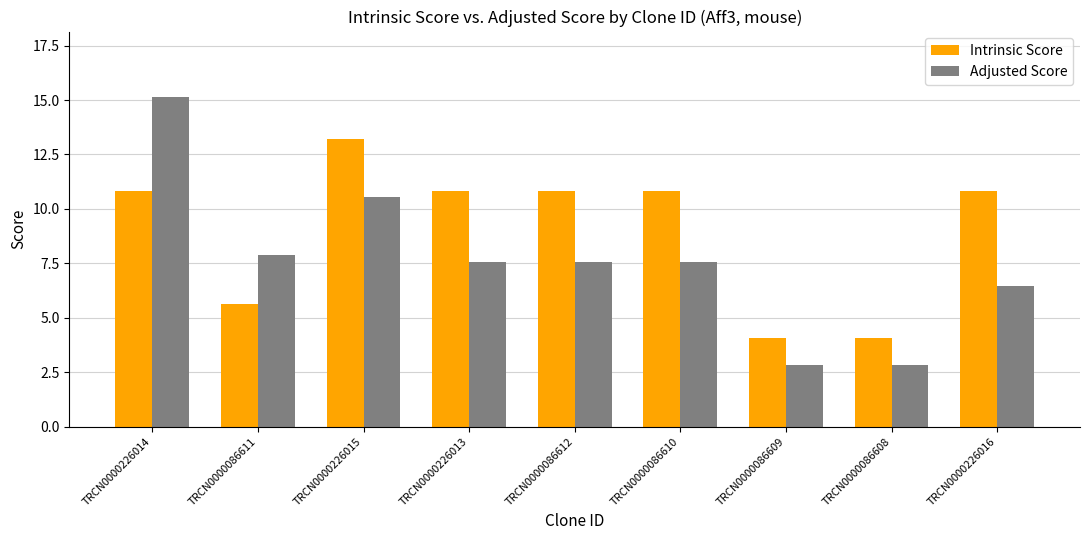

What is the difference between the maximum and minimum values in the Adjusted Score series?

12.3